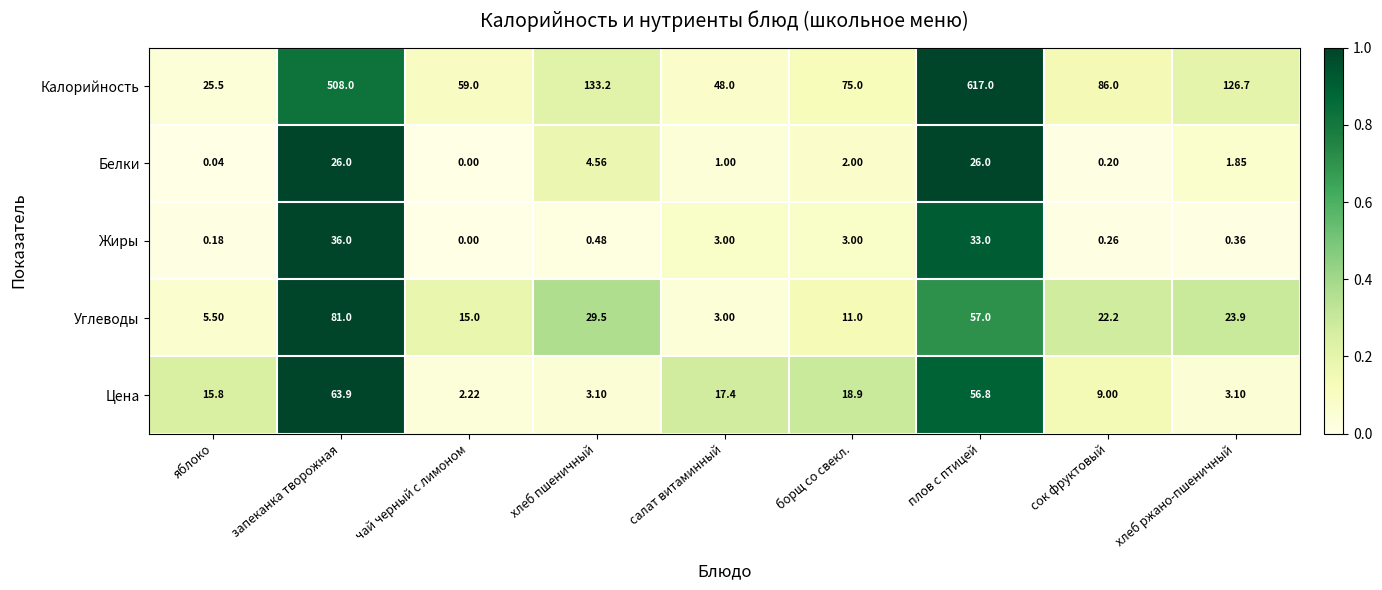

List the series in order of their peak value, highest first.

Калорийность, Углеводы, Цена, Жиры, Белки